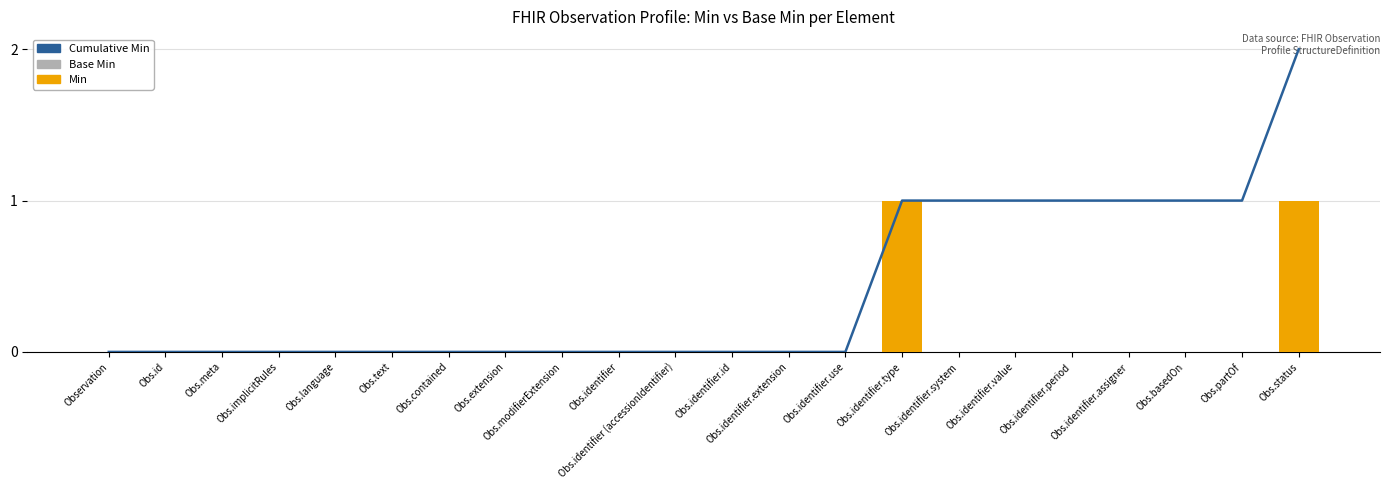

Where is Min nearest to the value 0?

Observation